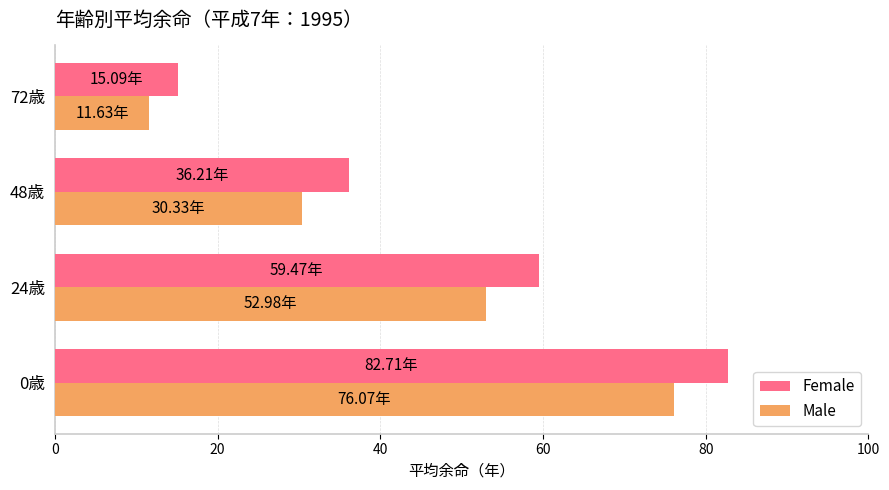

What is the sum of the Male values at 72歳 and 0歳?

87.7